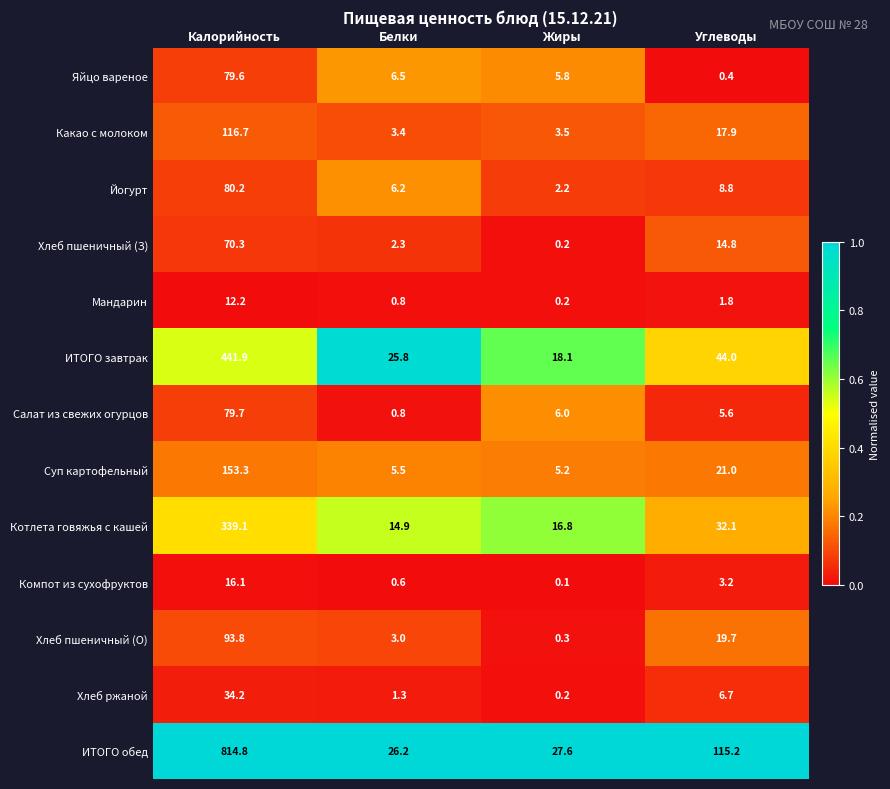

Which series has the largest range (max minus min)?

ИТОГО обед